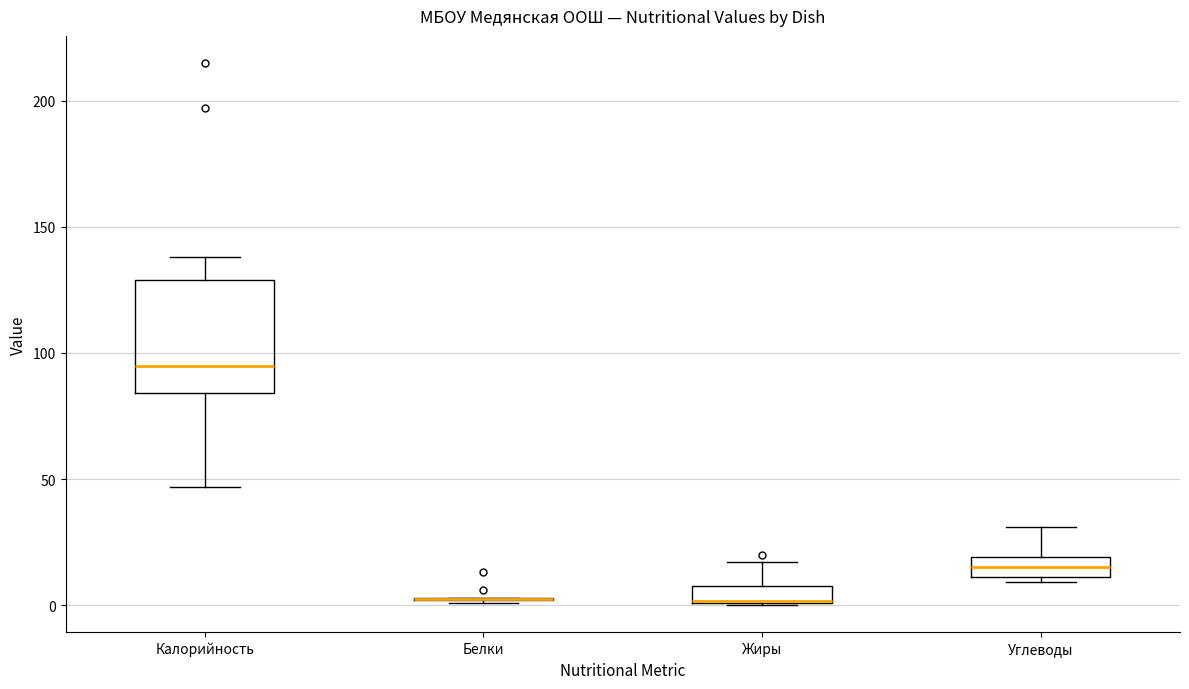

Comparing the boxes themselves (not the whiskers), which one is the tallest?

Калорийность